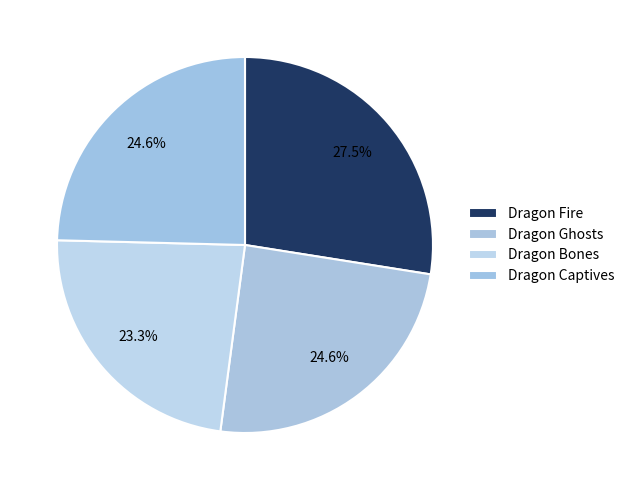

To the nearest percent, what is the average slice percentage?

25%